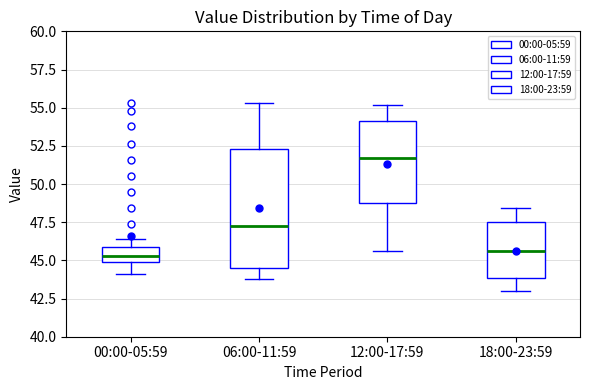

Where is the lower edge of the box for 06:00-11:59 on the y-axis? The values are not printed on the chart, so give them approximately, as read against the axis.

44.5